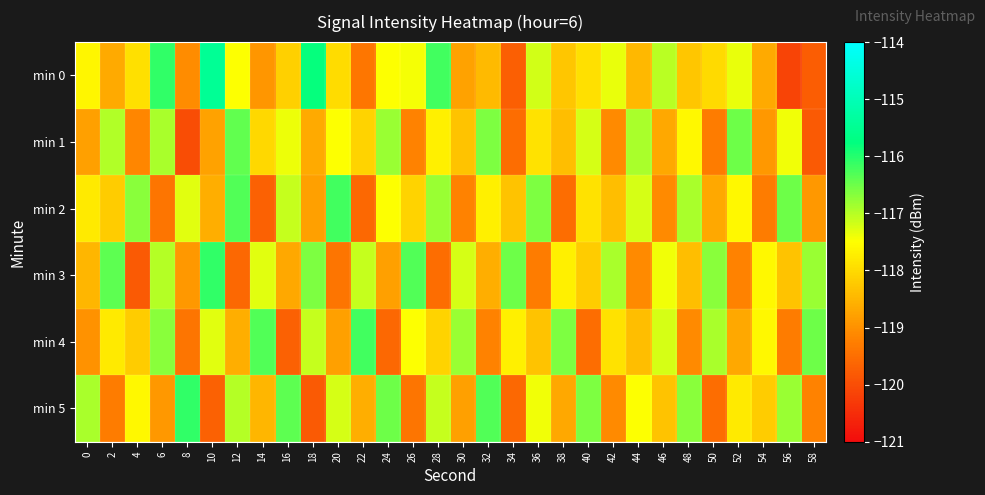

Between 50 and 58, which series saw the biggest shift?

min 0